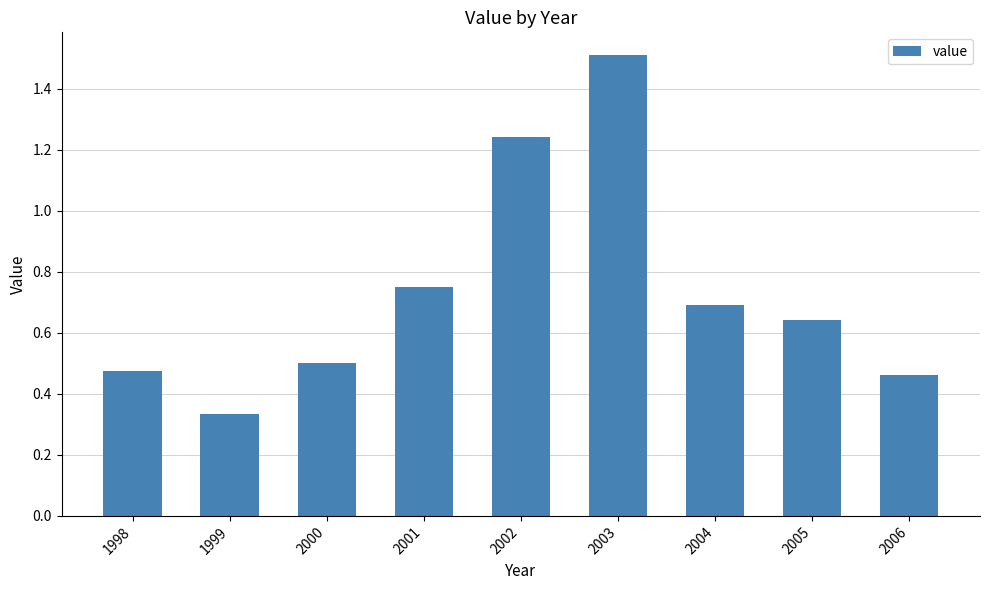

Where is the data nearest to the value 0?

1999